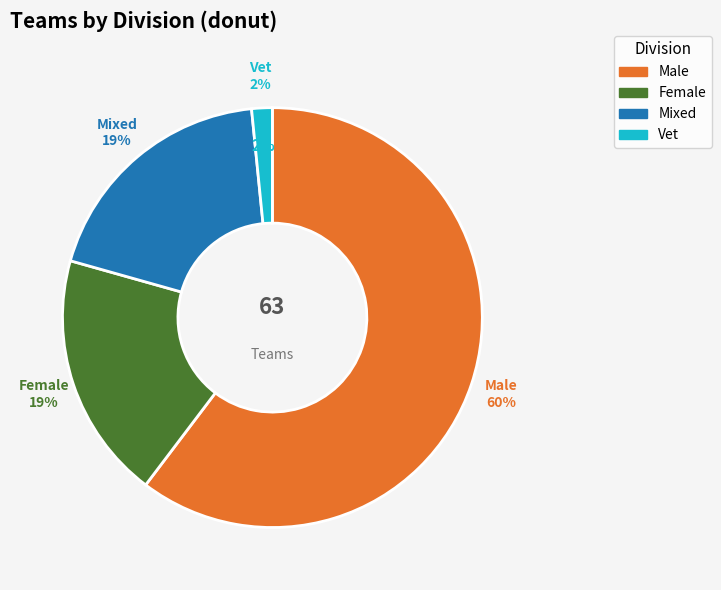

To the nearest percent, what is the average slice percentage?

25%